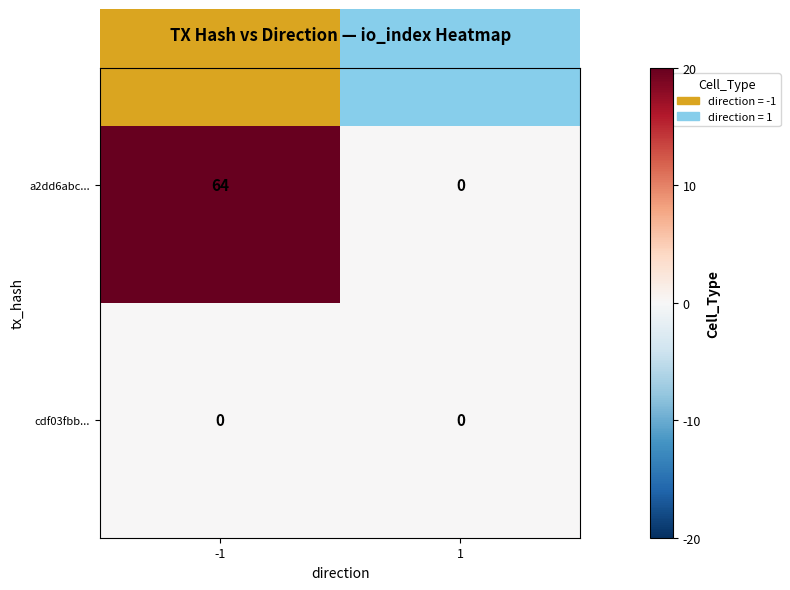

What is the maximum value for a2dd6abc...?

64